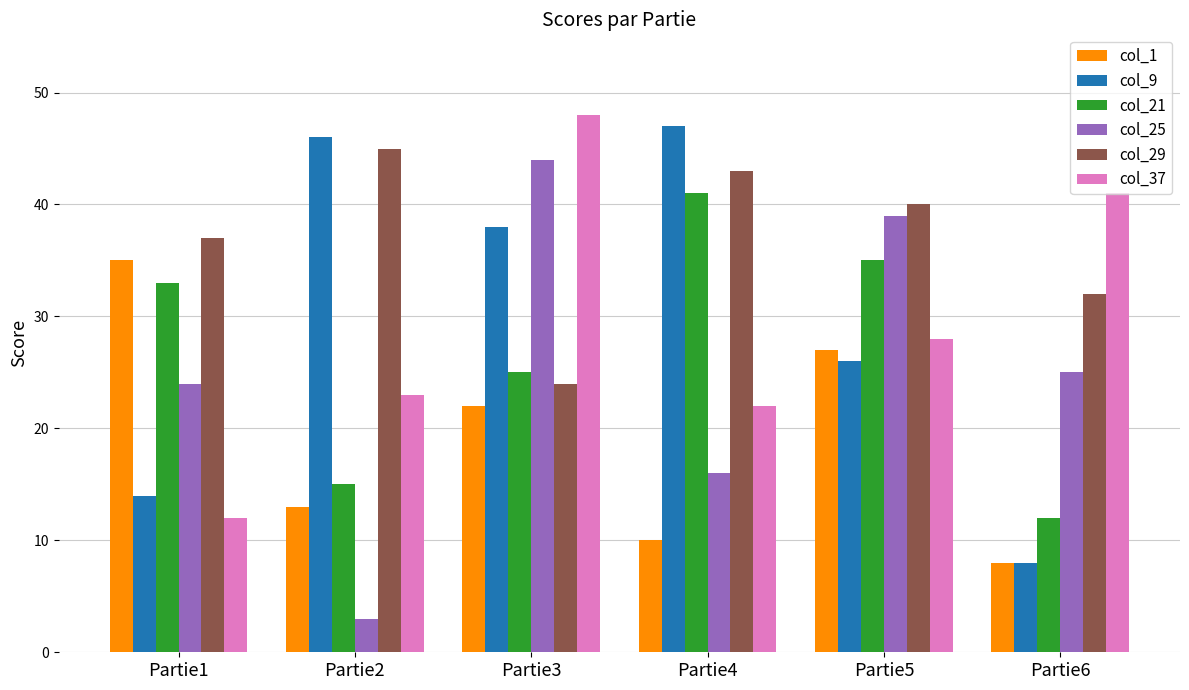

What is the total value across all series at Partie3?

201